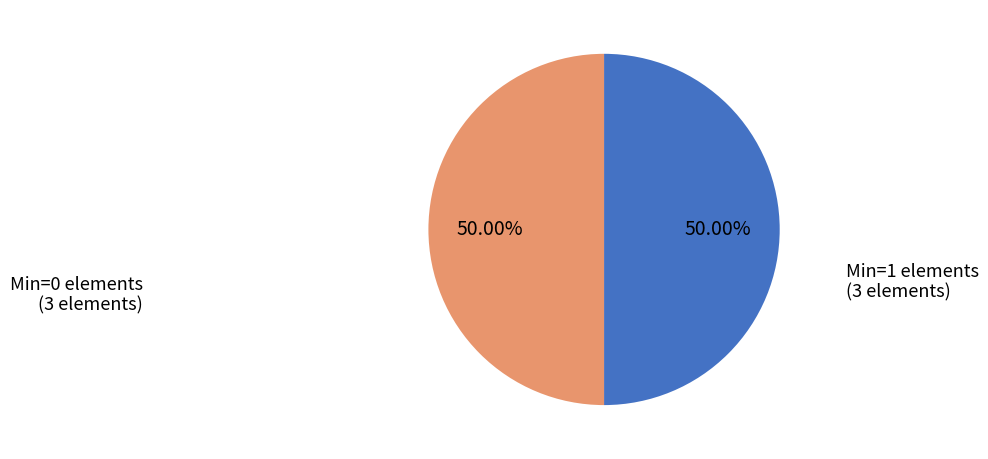

To the nearest percent, what is the average slice percentage?

50%